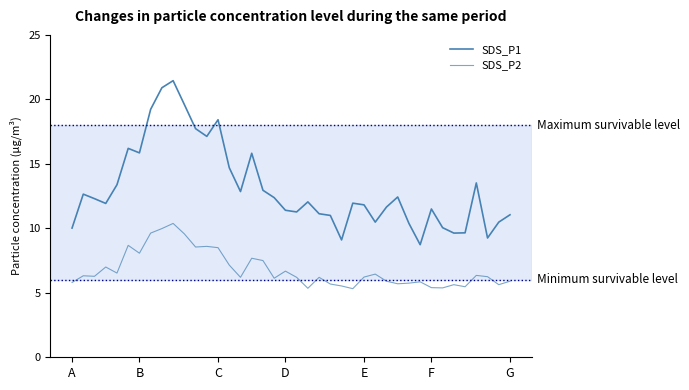

How many lines are shown in the chart?

2